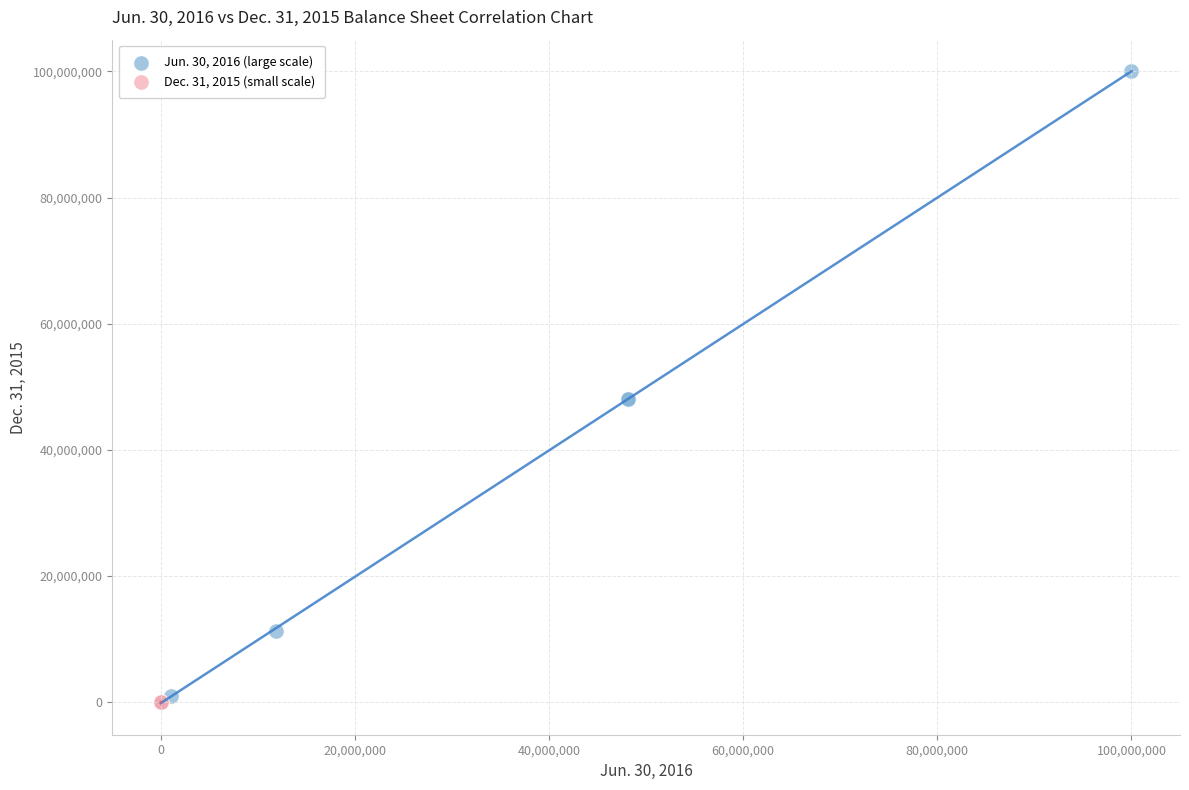

Which series contains the highest Y value?

Jun. 30, 2016 (large scale)